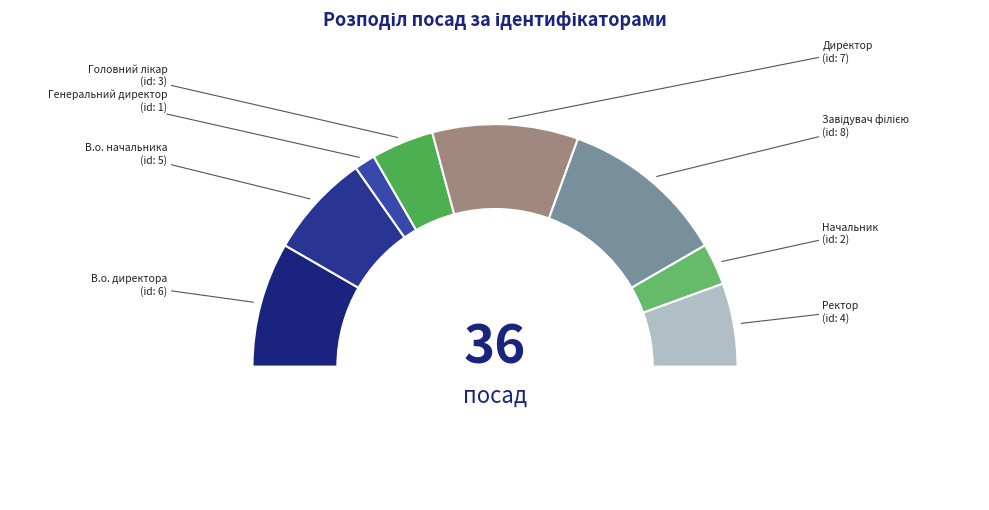

What is the change in value from В.о. начальника to Генеральний директор?

-4